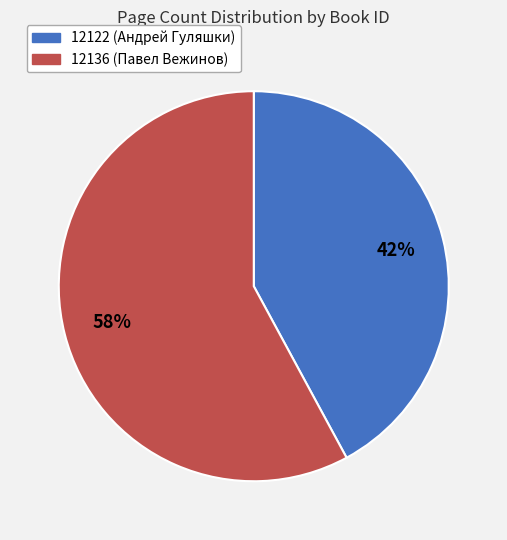

Which slice is the smallest?

12122